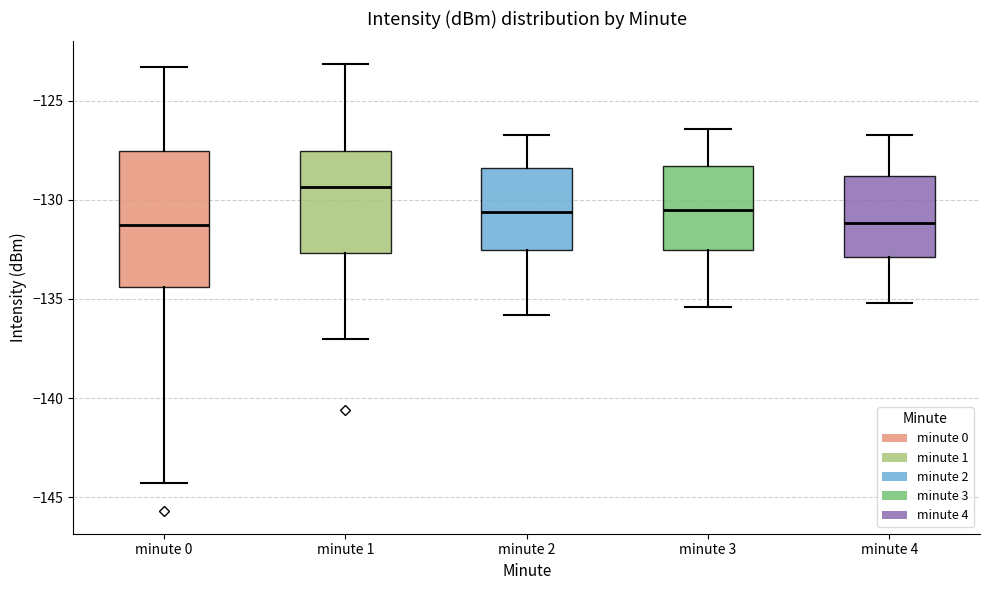

Reading left to right, transcribe this box plot: for each box, give where its median line is, the range the box spans, and where its two whiskers end, as read against the y-axis. The values are not printed on the chart, so give them approximately, as read against the axis.

minute 0: median -131.5, box -134.5 to -127.5, whiskers -144.5 to -123.5
minute 1: median -129.5, box -132.5 to -127.5, whiskers -137.0 to -123.0
minute 2: median -130.5, box -132.5 to -128.5, whiskers -136.0 to -126.5
minute 3: median -130.5, box -132.5 to -128.5, whiskers -135.5 to -126.5
minute 4: median -131.0, box -133.0 to -129.0, whiskers -135.0 to -126.5